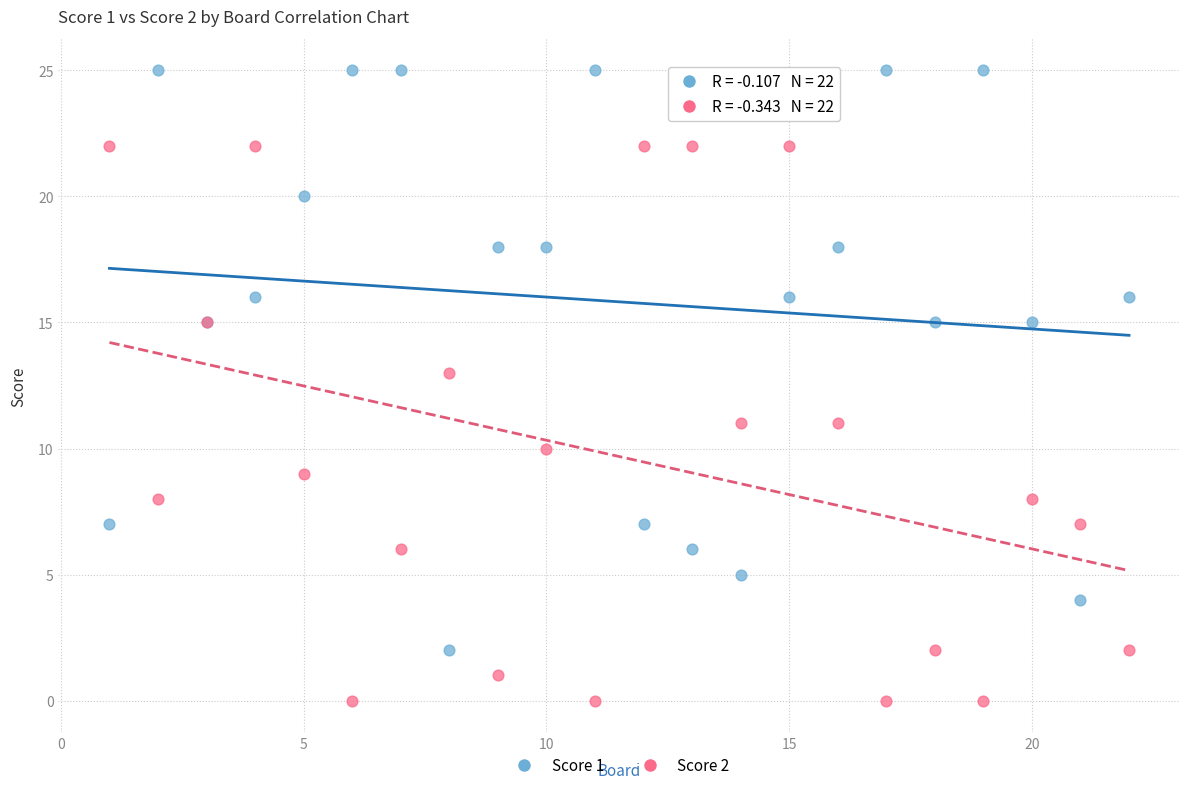

Which series reaches the maximum Y coordinate?

Score 1